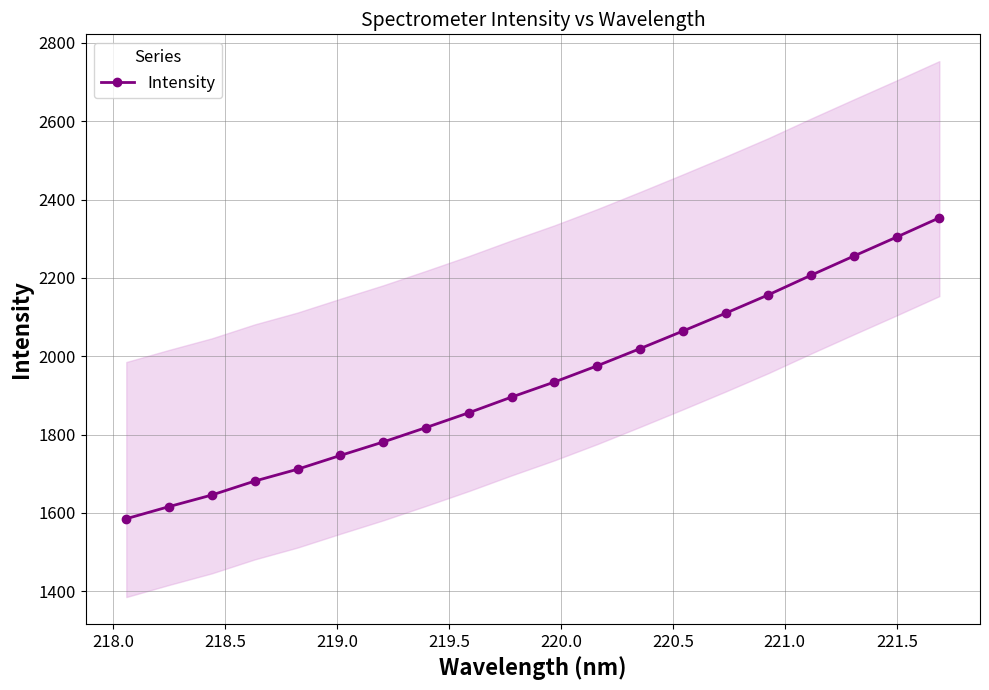

True or false: Intensity has more than 1 interior local peaks.

False